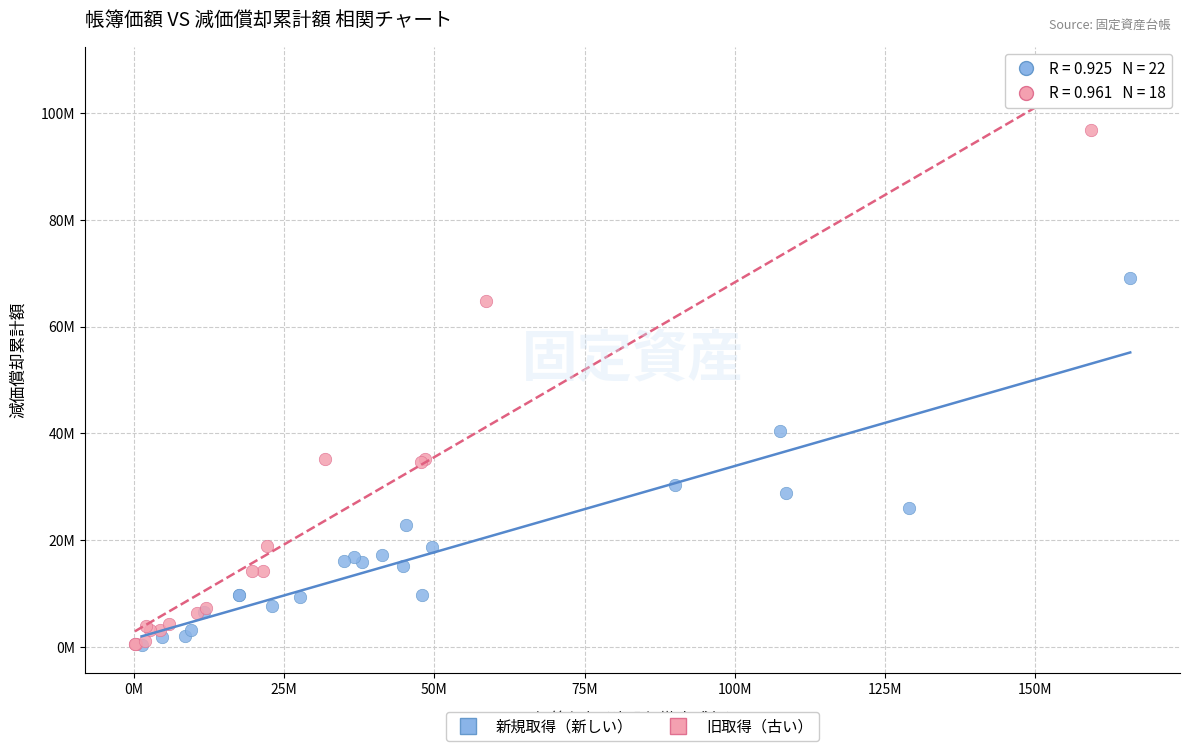

What are all the series names shown in the legend?

新規取得（新しい）, 旧取得（古い）